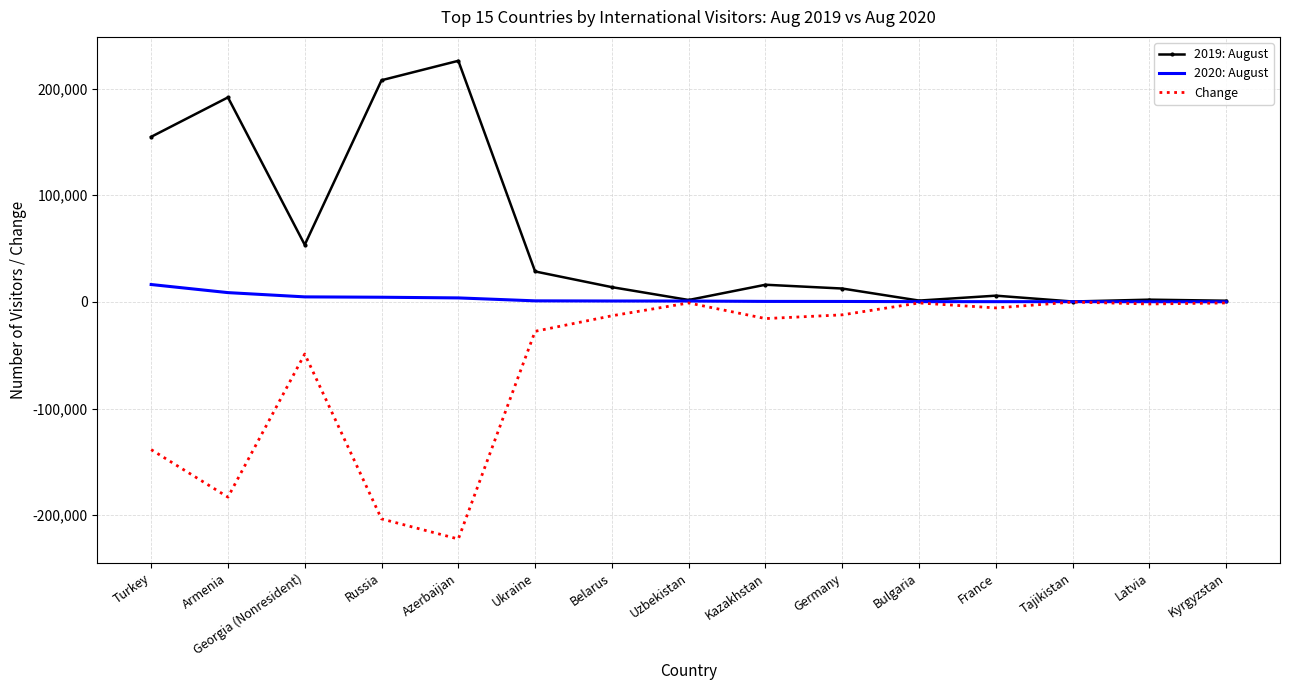

Rank the series at Armenia from lowest to highest value.

Change, 2020: August, 2019: August